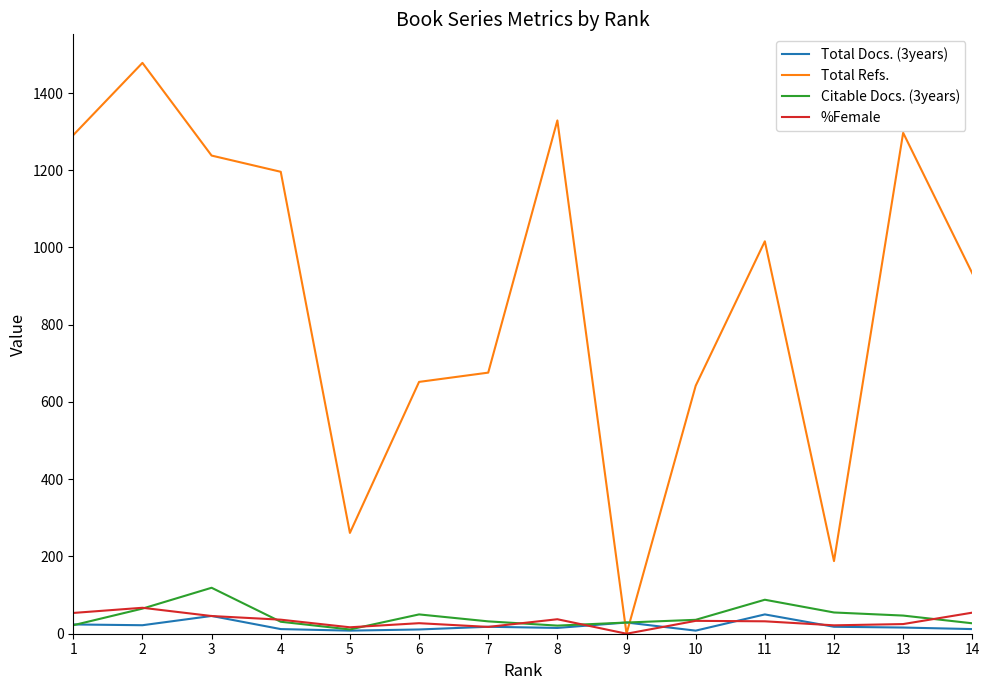

What are all the series names shown in the legend?

Total Docs. (3years), Total Refs., Citable Docs. (3years), %Female